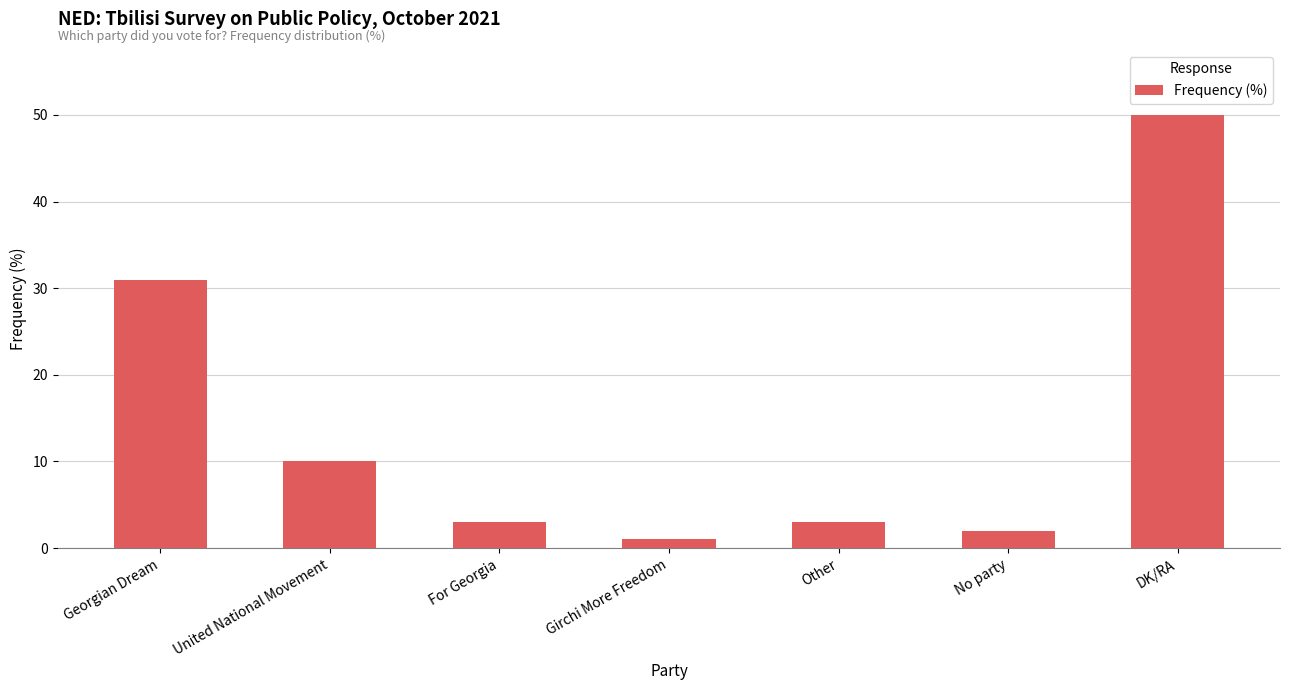

Reading left to right, what are all the values shown in this chart?

31	10	3	1	3	2	50